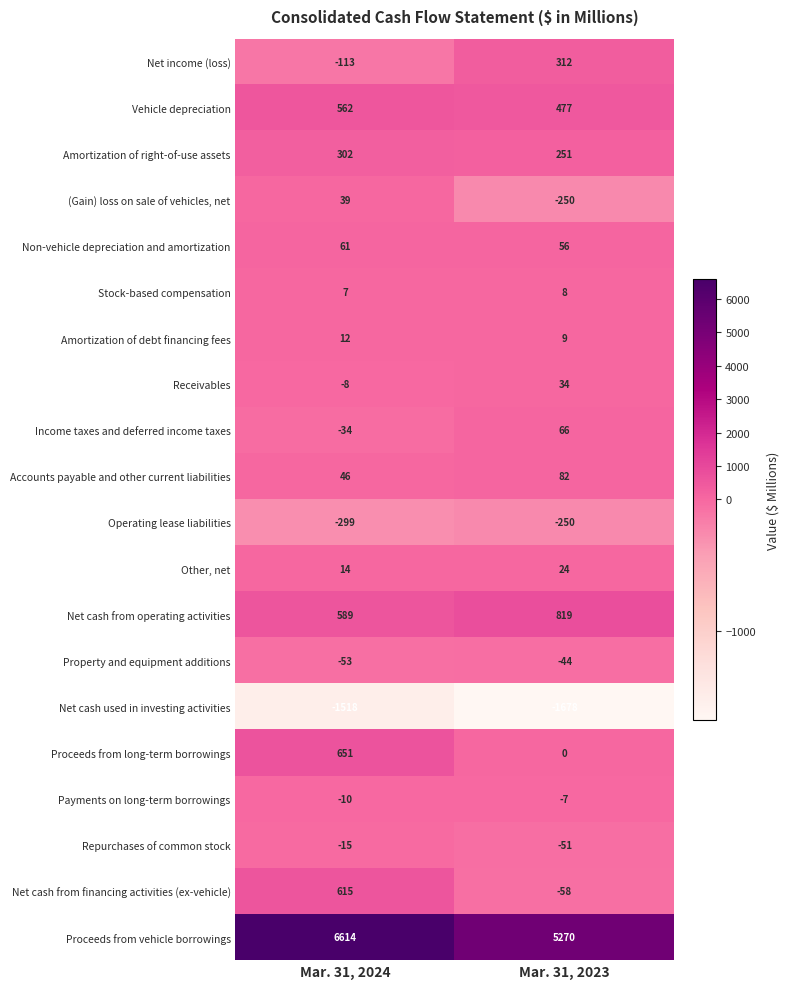

At which category is the sum across all series the highest?

Mar. 31, 2024